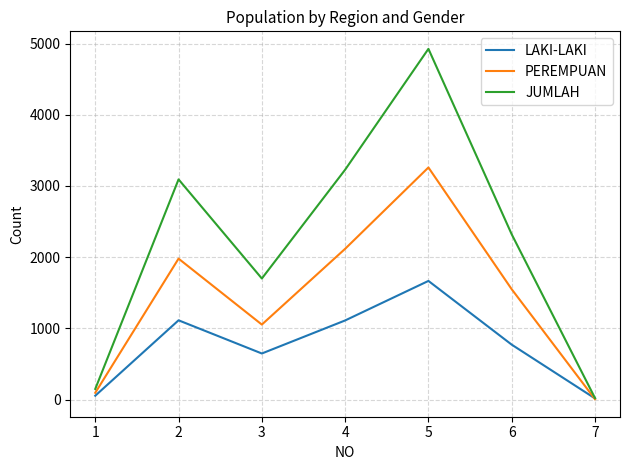

Where is the first local minimum for LAKI-LAKI?

3